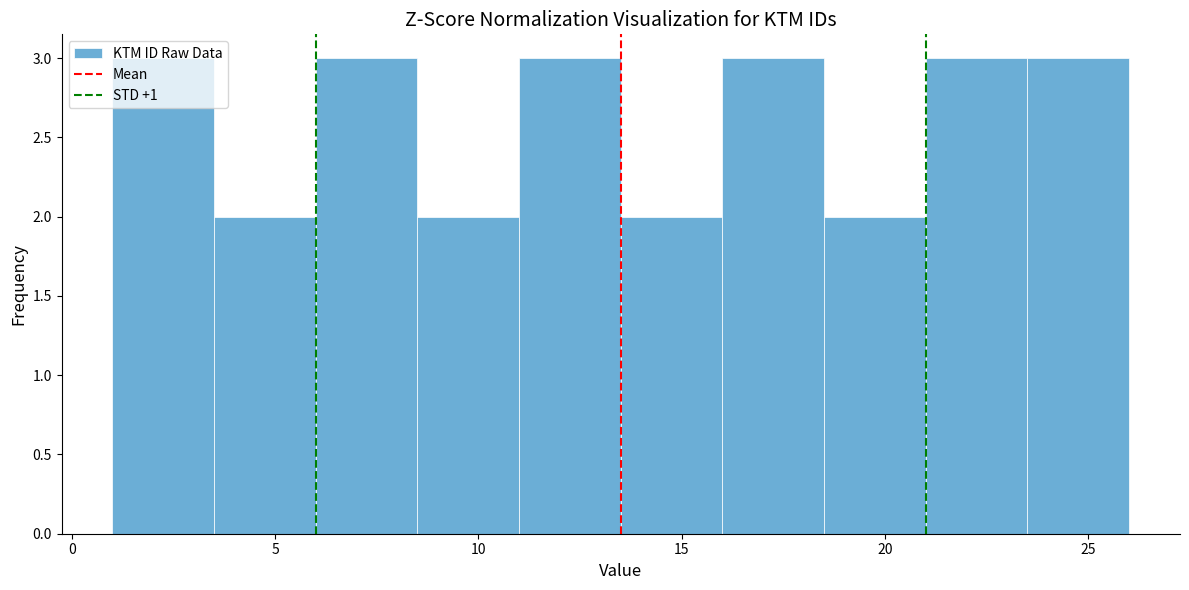

Reading left to right, list every bar in this chart as the range it spans on the x-axis followed by its height. The values are not printed on the chart, so give them approximately, as read against the axis.

1.0 to 3.5: 3
3.5 to 6.0: 2
6.0 to 8.5: 3
8.5 to 11.0: 2
11.0 to 13.5: 3
13.5 to 16.0: 2
16.0 to 18.5: 3
18.5 to 21.0: 2
21.0 to 23.5: 3
23.5 to 26.0: 3